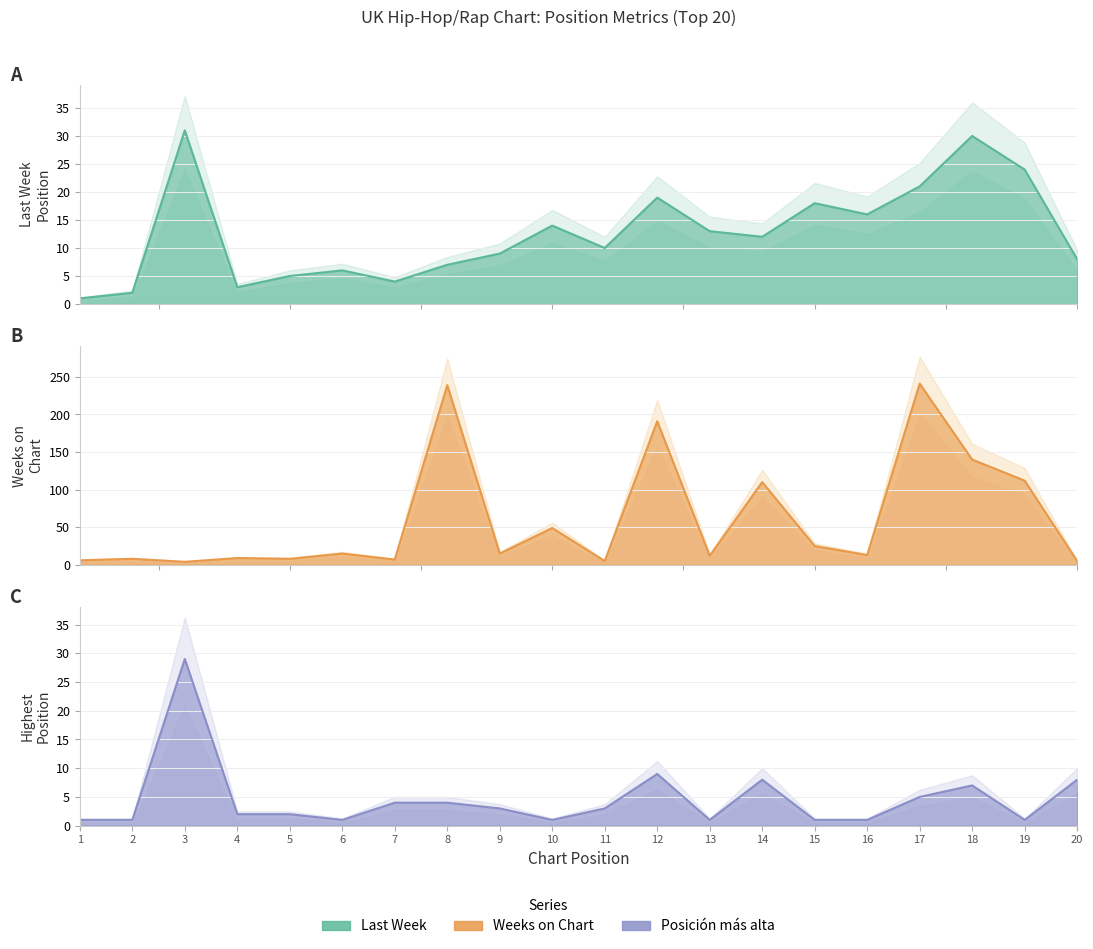

At 13, list the series in order from smallest to largest.

Posición más alta, Weeks on Chart, Last Week